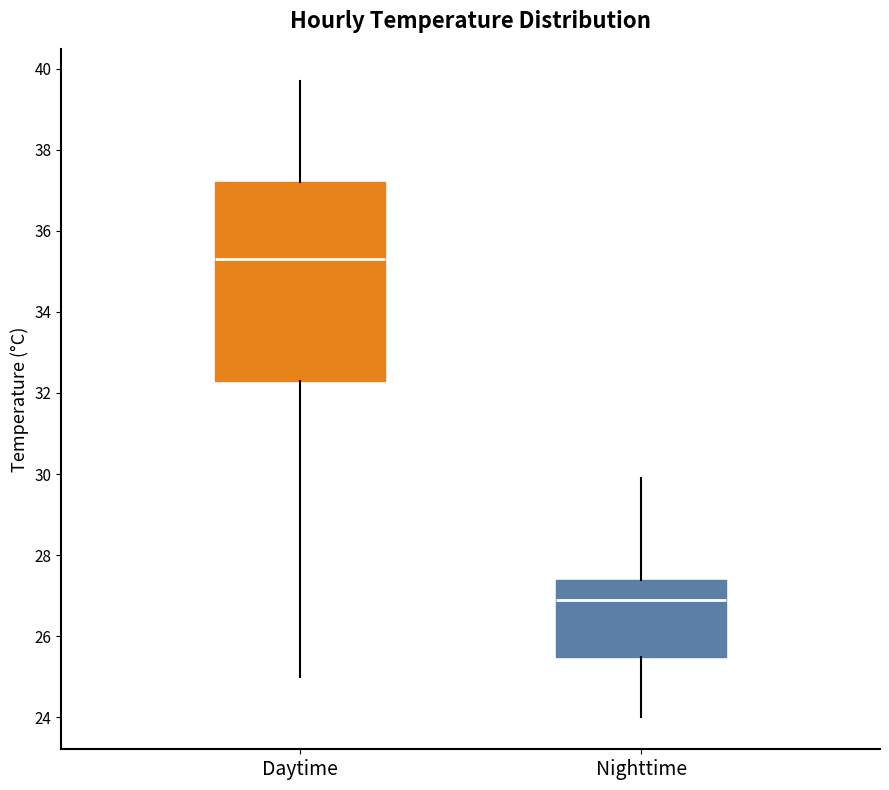

Which box is the tallest, from its lower edge to its upper edge?

Daytime